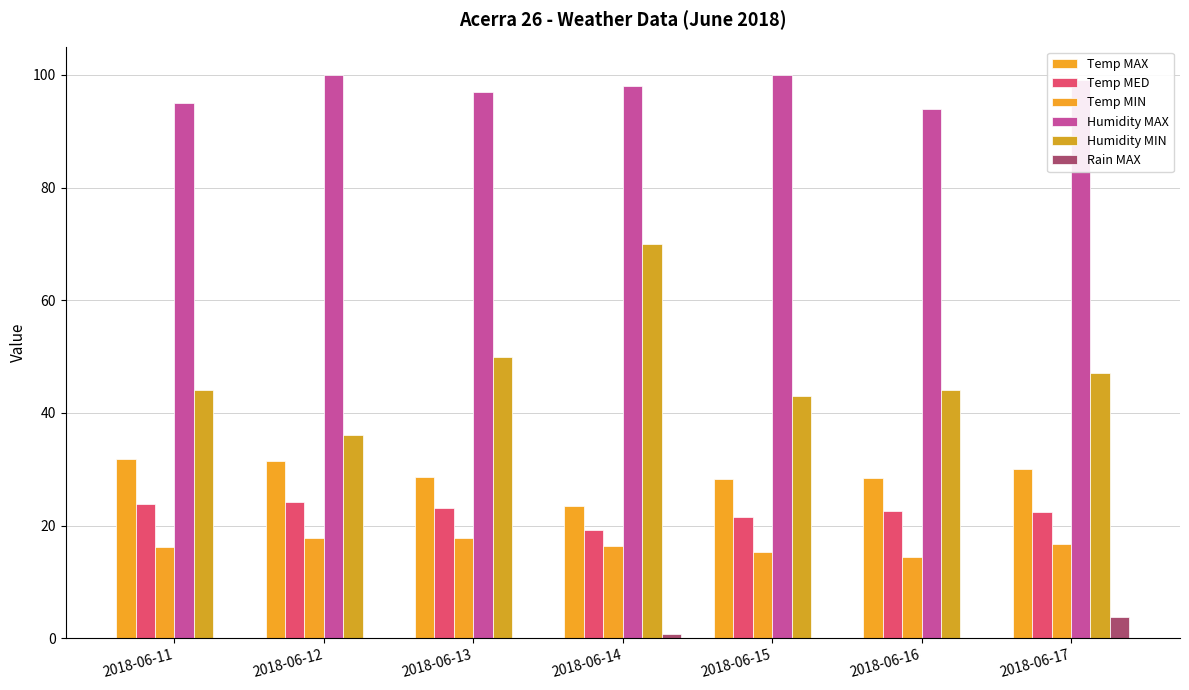

Which series has the widest spread of values?

Humidity MIN